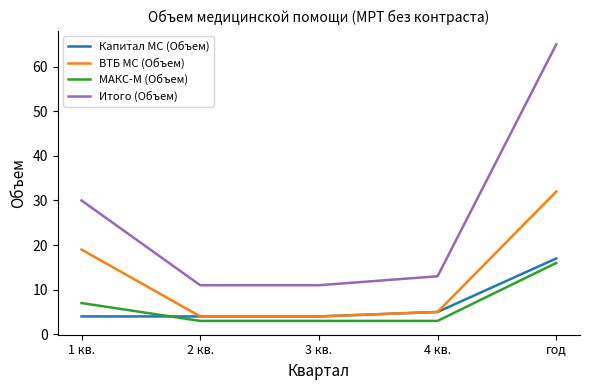

At how many categories does at least one series exceed 40?

1